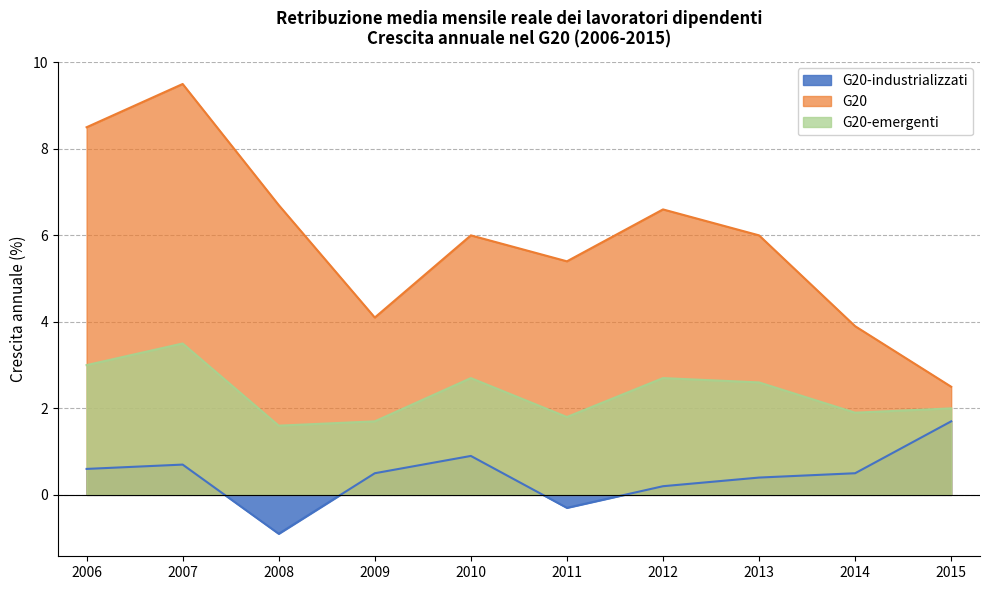

The G20-industrializzati series shows 0.5 at 2009. True or false?

True